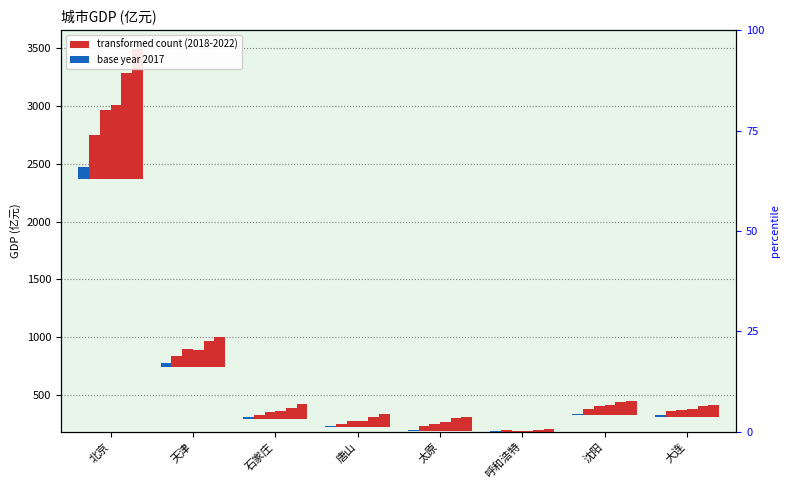

Which has a higher value, 呼和浩特 or 沈阳?

沈阳